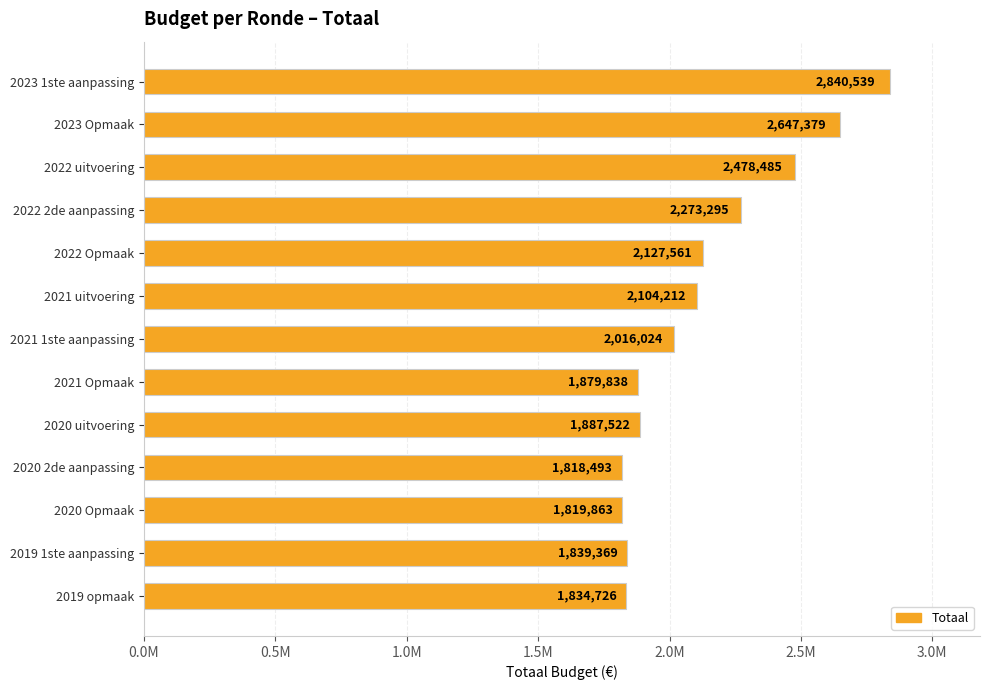

Does the chart contain any negative values?

No